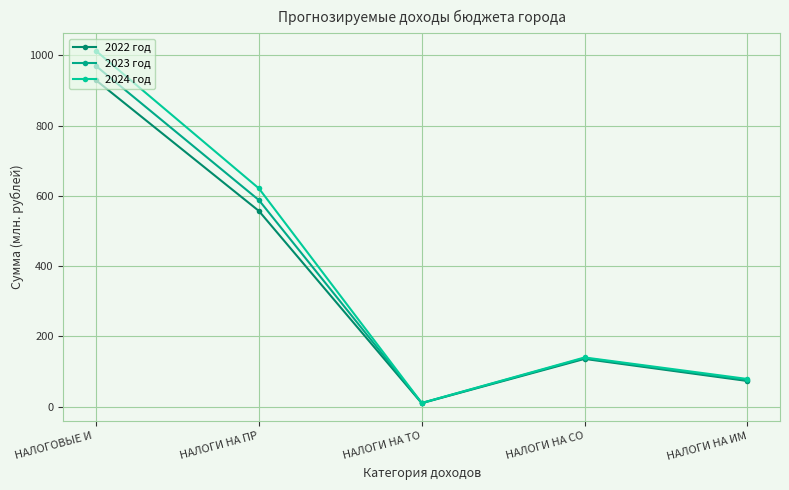

Reading right to left, list all the values displayed in this chart.

2022 год: 72.9	135.8	9.6	557.0	929.1
2023 год: 75.7	138.1	10.3	587.9	969.7
2024 год: 78.6	139.9	10.3	621.3	1012.7